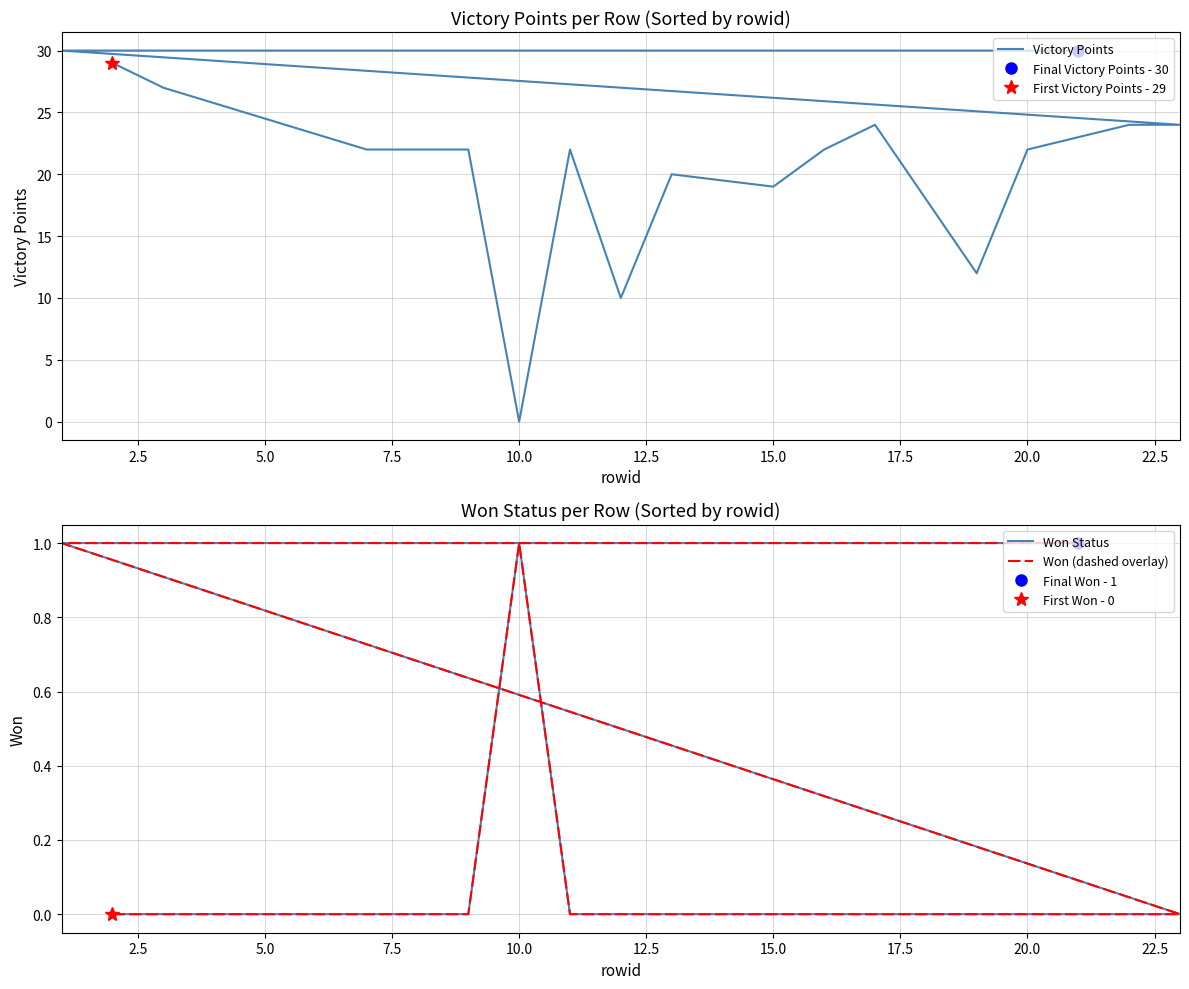

Which series has the widest spread of values?

Victory Points